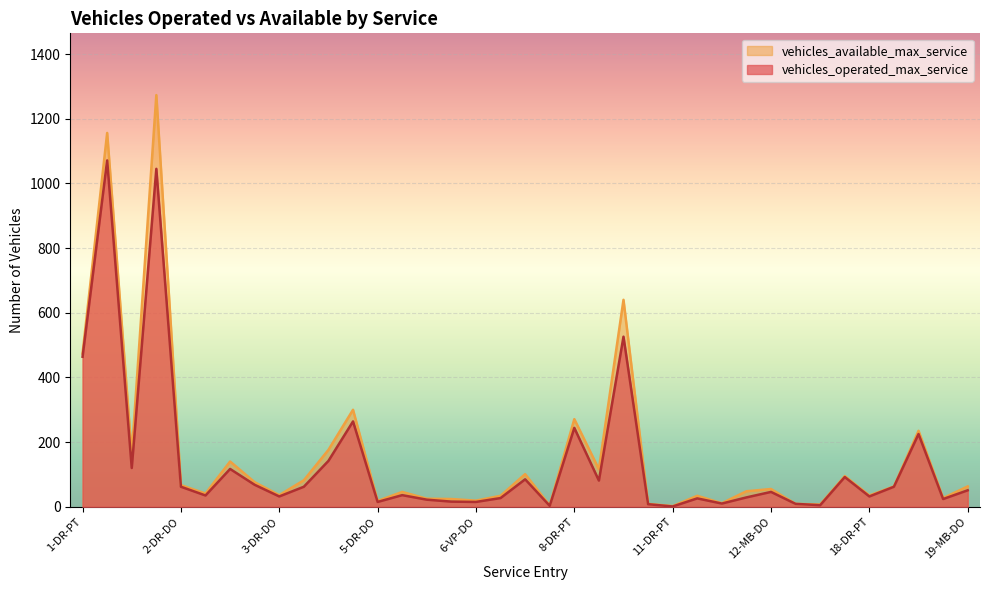

Is the value of vehicles_operated_max_service at 6-VP-DO greater than the value of vehicles_available_max_service at 18-DR-PT?

No